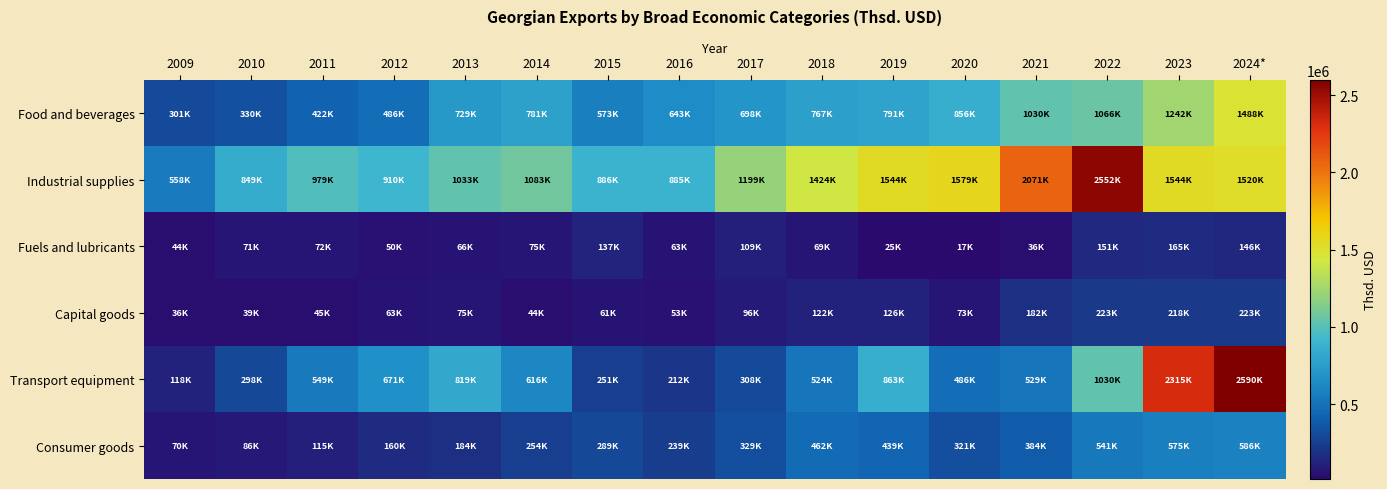

Which series changed the most between 2009 and 2019?

Industrial supplies